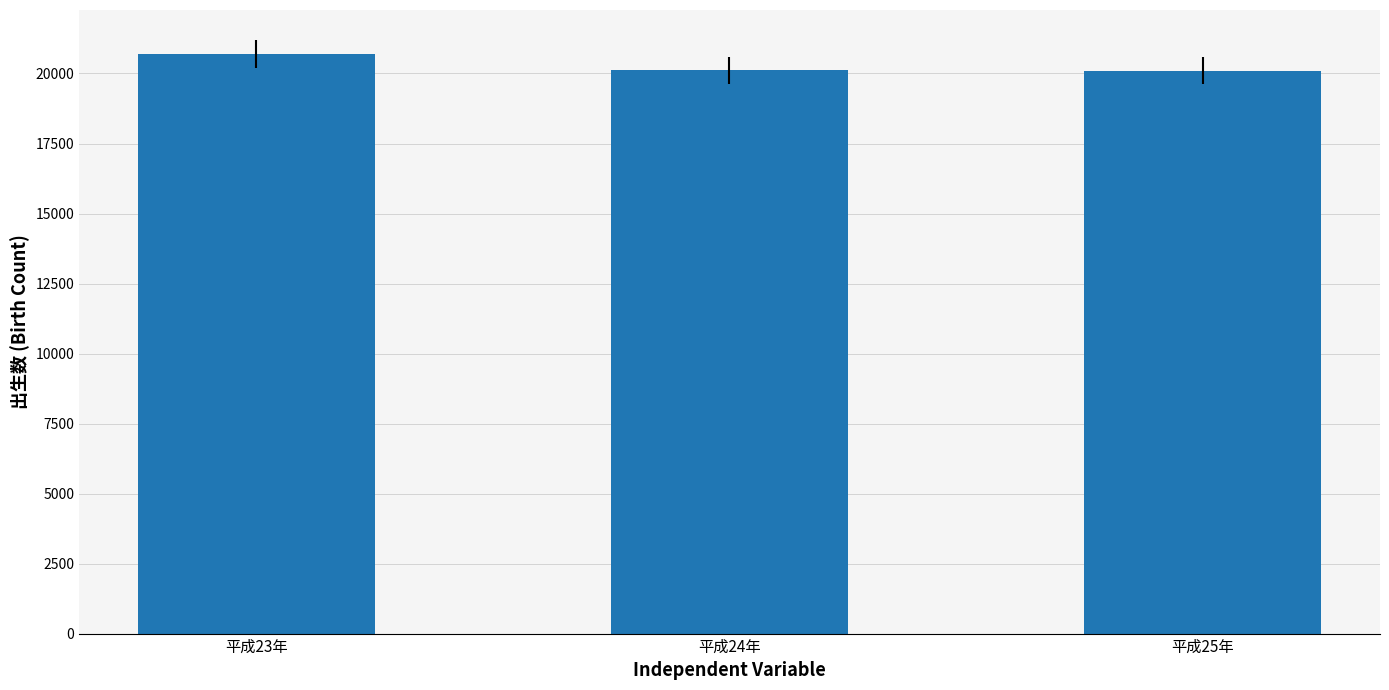

Where does the data first go above 20111?

平成23年